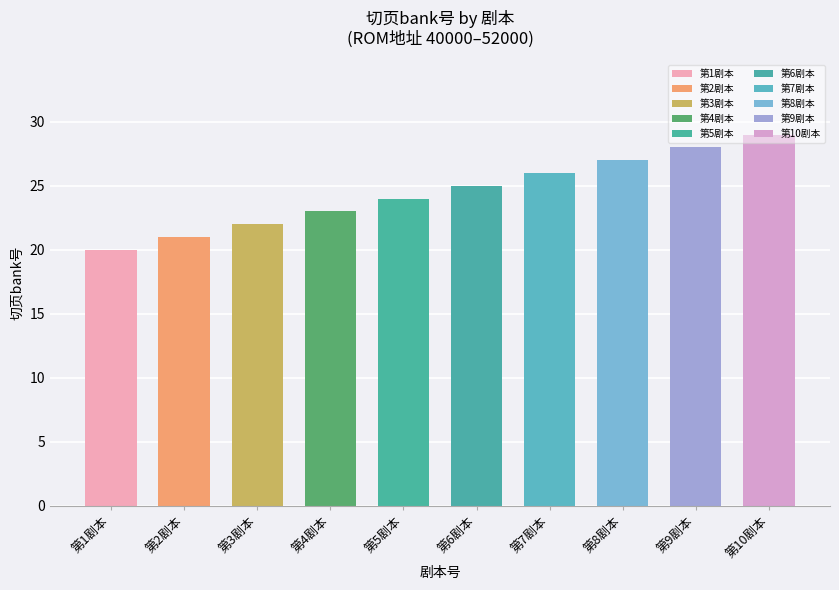

What is the average value?

24